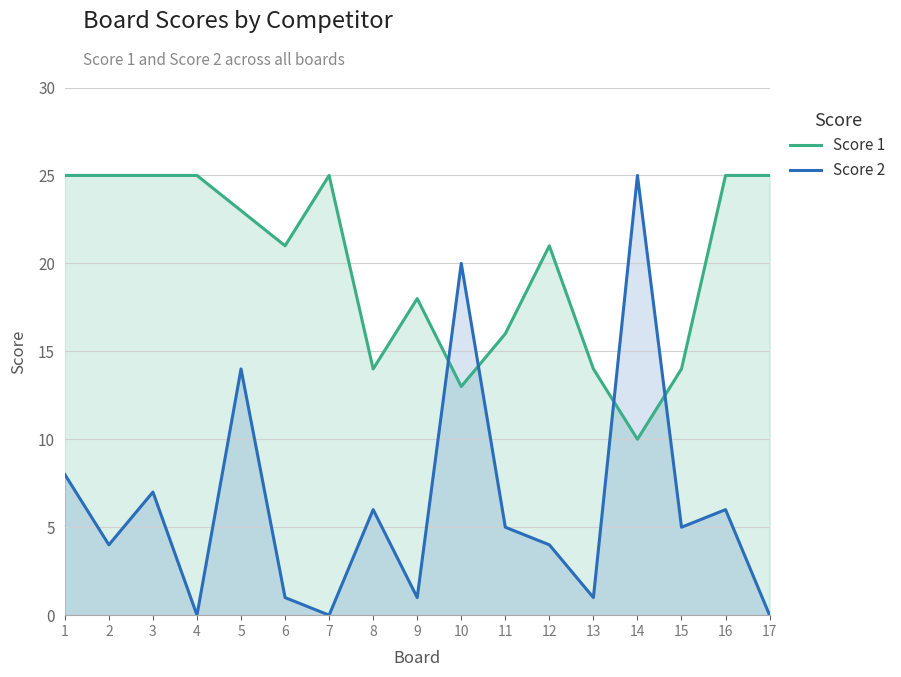

What are all the series names shown in the legend?

Score 1, Score 2